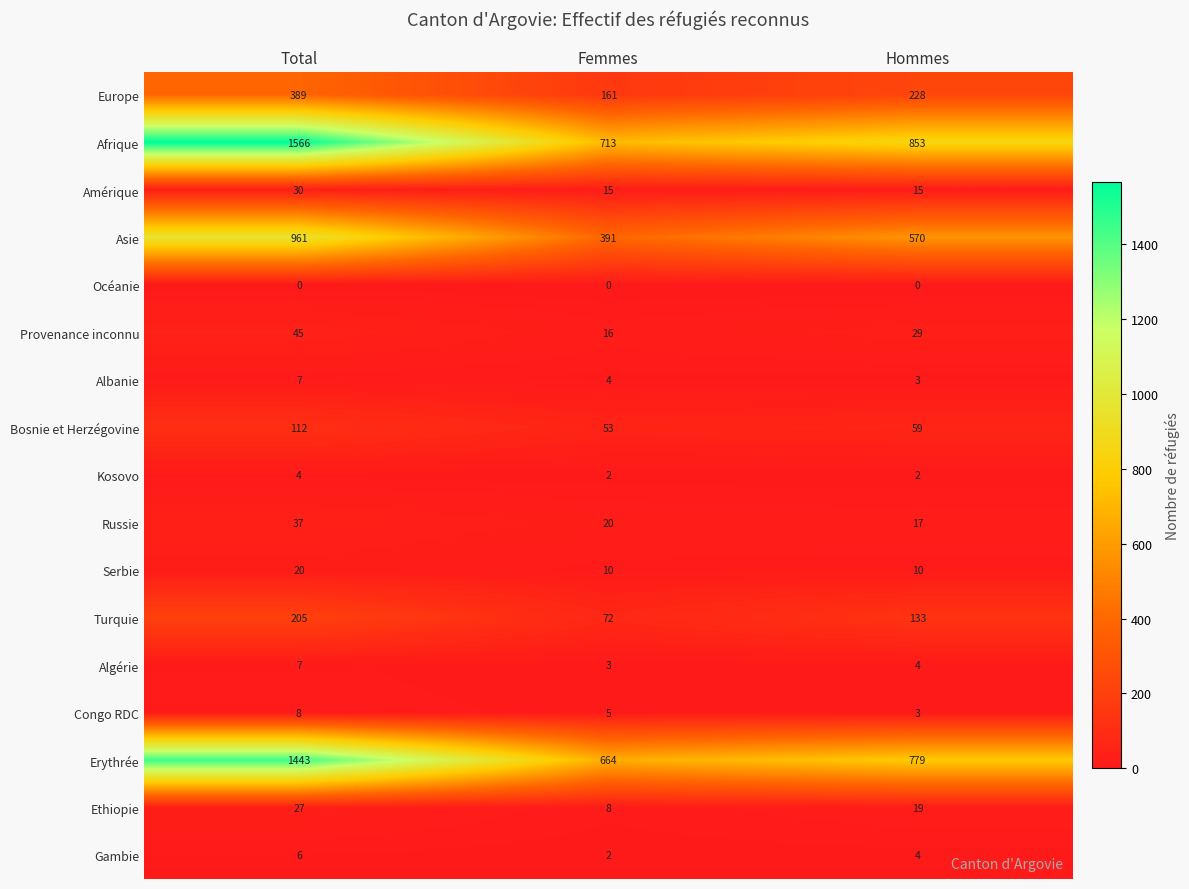

How many series are shown in this chart?

17